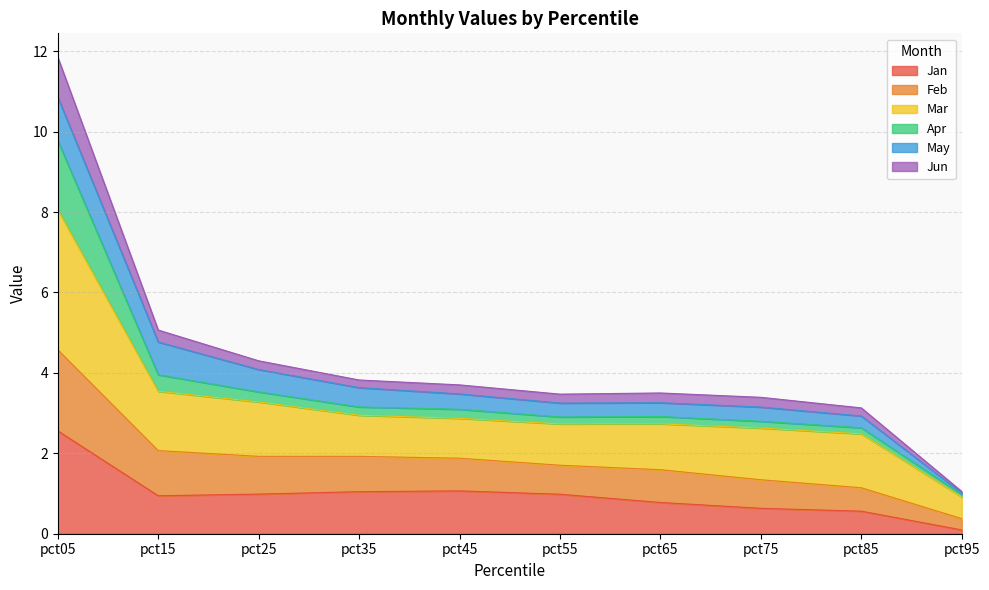

True or false: Feb and Jan cross at least once.

False